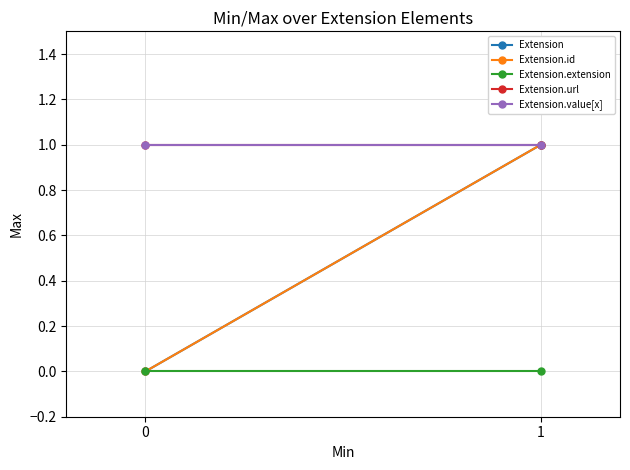

True or false: Extension.id has a value of 1 at 1.

True